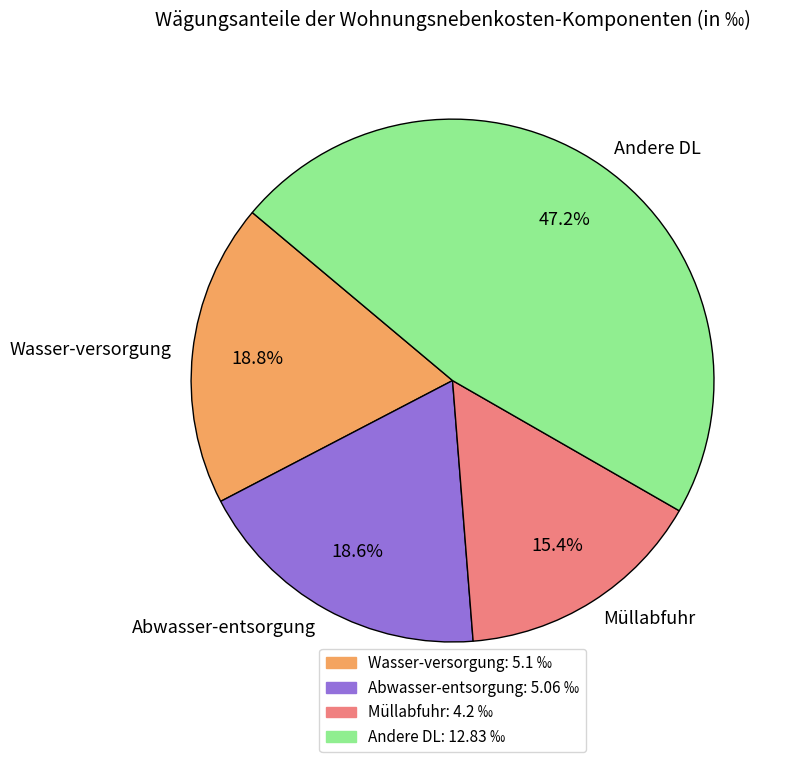

To the nearest percent, what is the average slice percentage?

25%